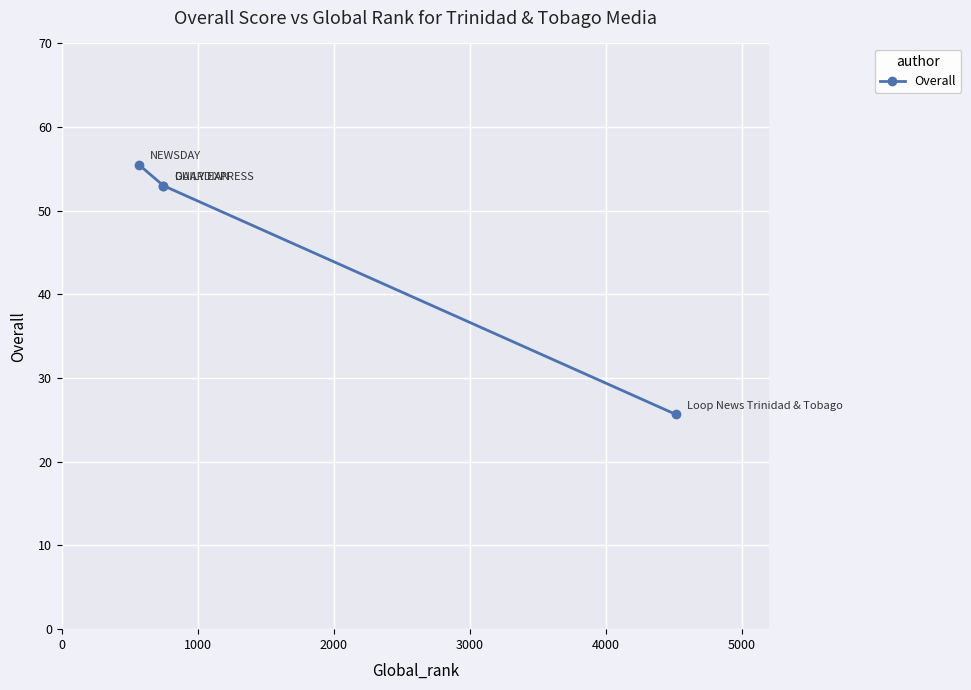

What is the sum of the values at 3000 and 2000?

78.7